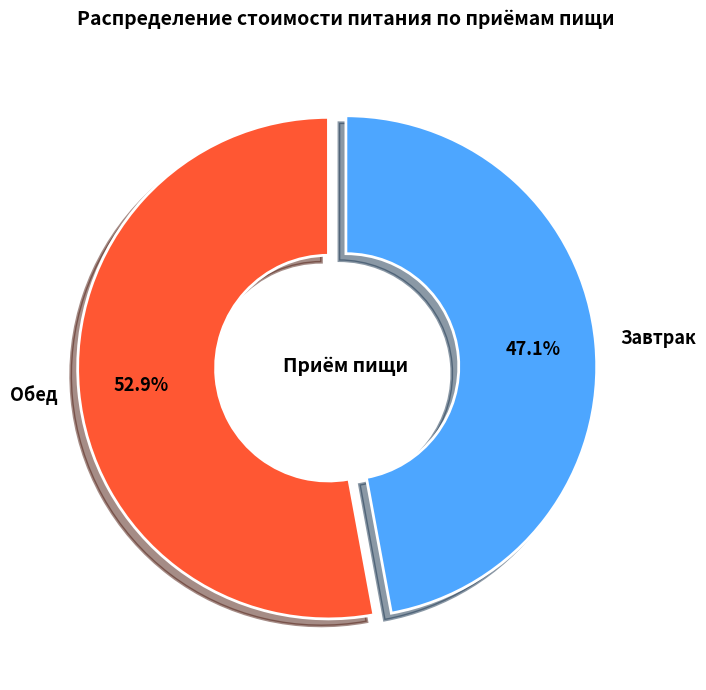

Which category accounts for the majority?

Обед